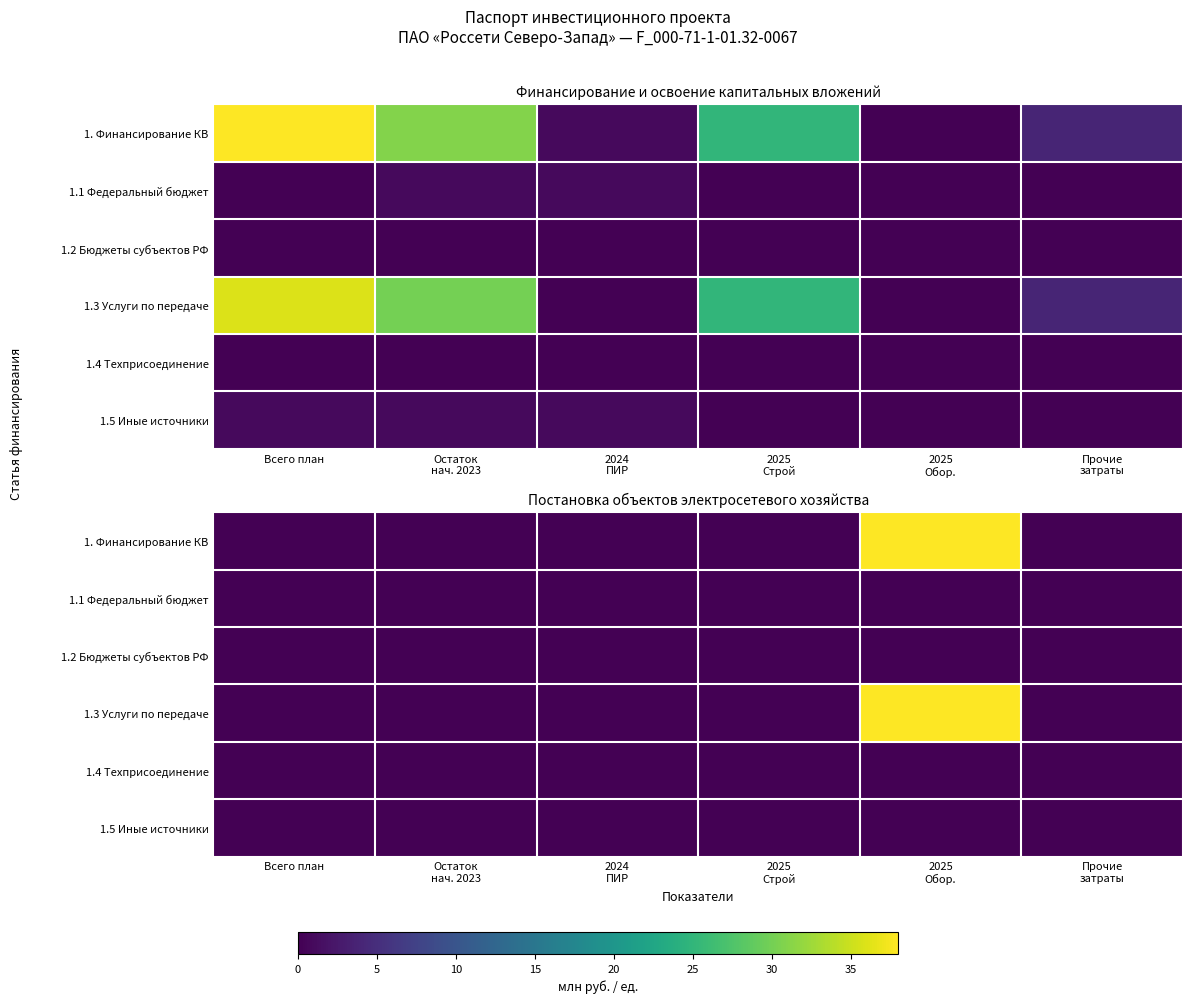

Is it true that 1. Финансирование КВ equals 0 at Остаток нач. 2023?

True